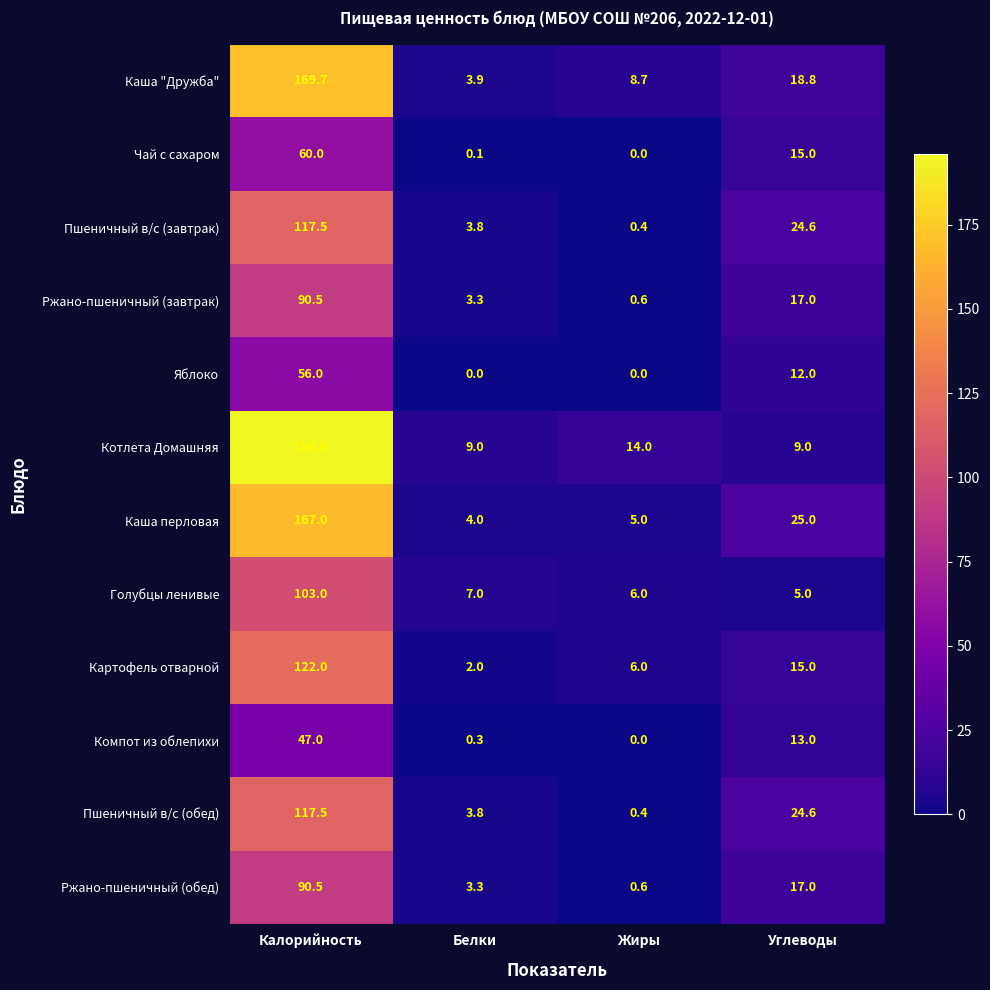

What is the difference between the maximum and second lowest values in the Каша перловая series?

162.0